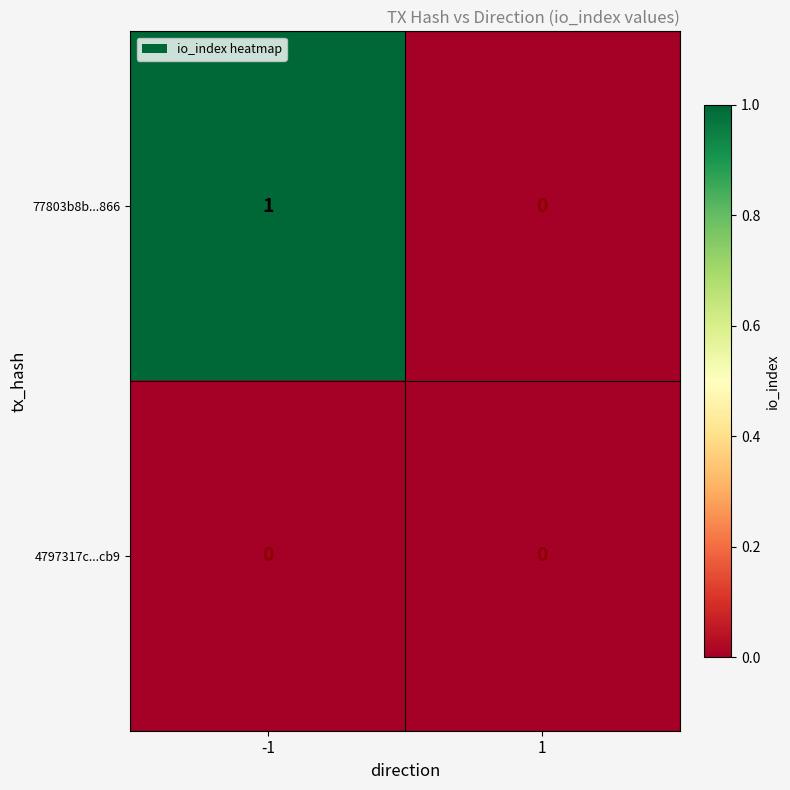

Between -1 and 1, which series saw the biggest shift?

77803b8b...866